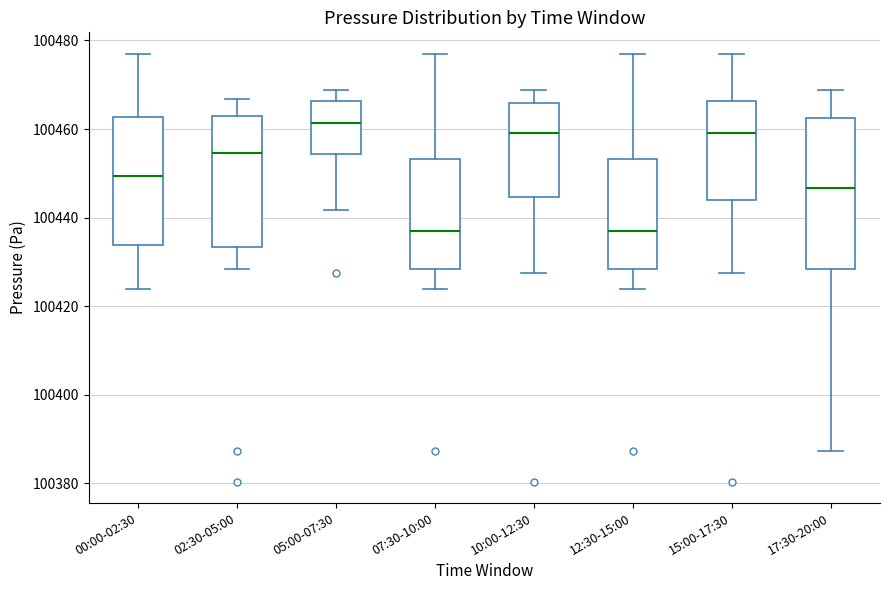

Reading left to right, read every box against the y-axis: the position of its median line, the range the box covers, and the ends of its whiskers. The values are not printed on the chart, so give them approximately, as read against the axis.

00:00-02:30: median 100450, box 100434 to 100462, whiskers 100424 to 100478
02:30-05:00: median 100454, box 100434 to 100462, whiskers 100428 to 100466
05:00-07:30: median 100462, box 100454 to 100466, whiskers 100442 to 100468
07:30-10:00: median 100436, box 100428 to 100454, whiskers 100424 to 100478
10:00-12:30: median 100460, box 100444 to 100466, whiskers 100428 to 100468
12:30-15:00: median 100436, box 100428 to 100454, whiskers 100424 to 100478
15:00-17:30: median 100460, box 100444 to 100466, whiskers 100428 to 100478
17:30-20:00: median 100446, box 100428 to 100462, whiskers 100388 to 100468